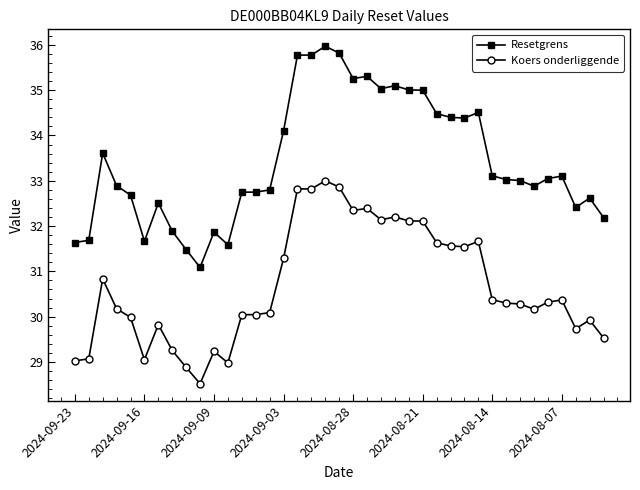

How many series are shown in this chart?

2